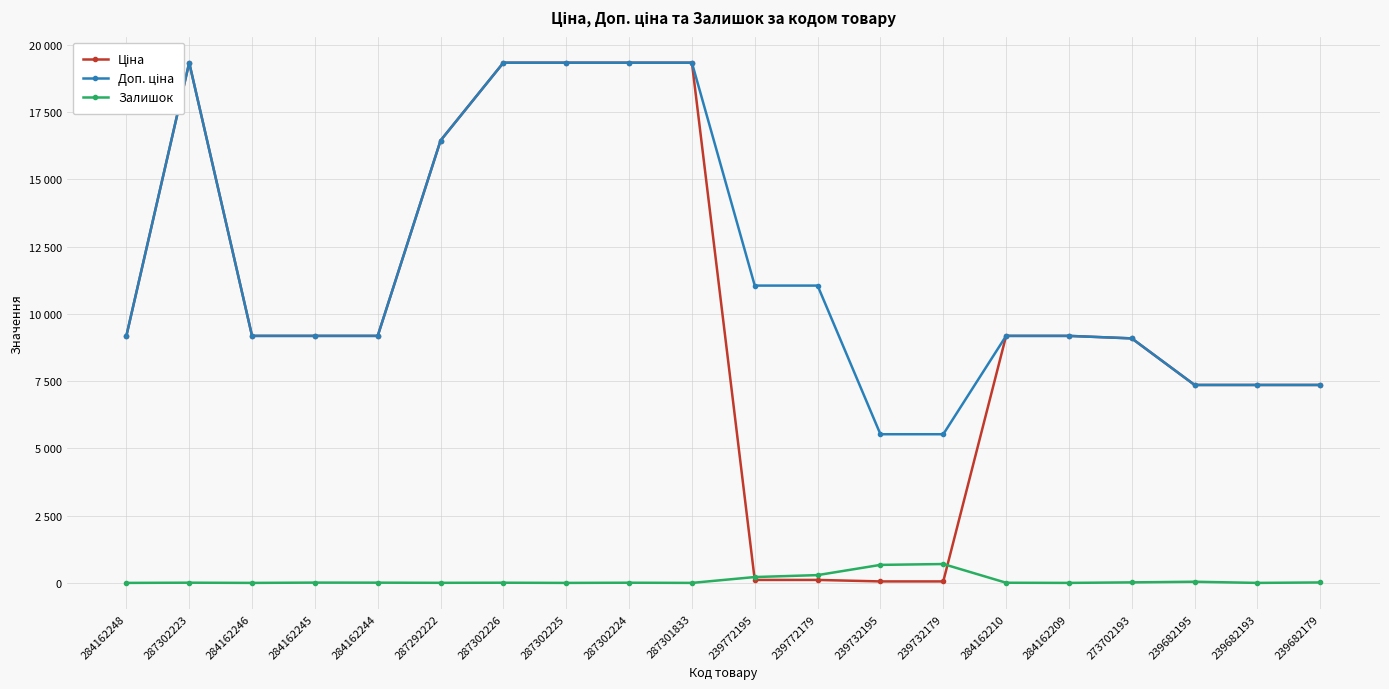

How many lines are shown in the chart?

3